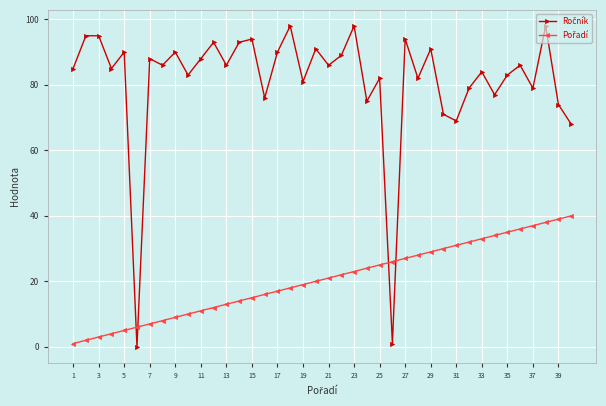

What is the maximum value shown in the chart?

98